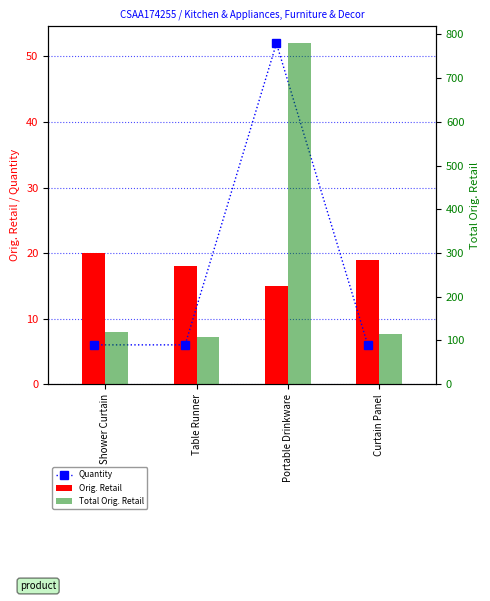

The value of Quantity at Shower Curtain is 10.5. True or false?

False